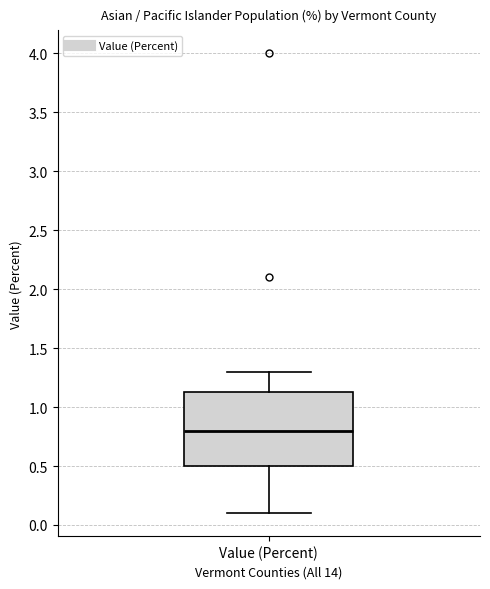

Where does the upper whisker of the box for Value (Percent) end on the y-axis? The values are not printed on the chart, so give them approximately, as read against the axis.

1.30